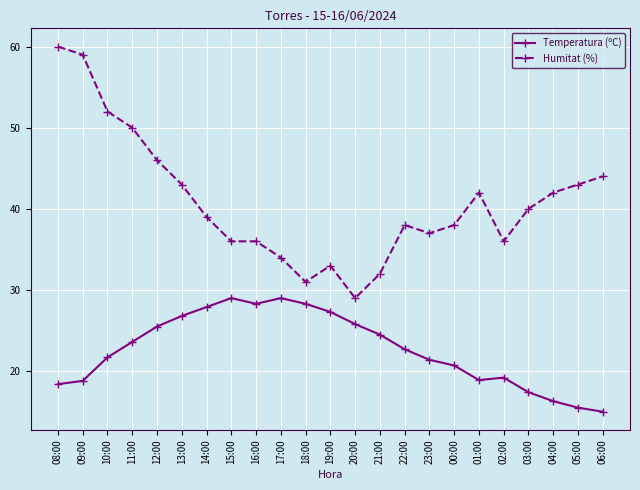

Does the chart display data point markers on the line(s)?

Yes